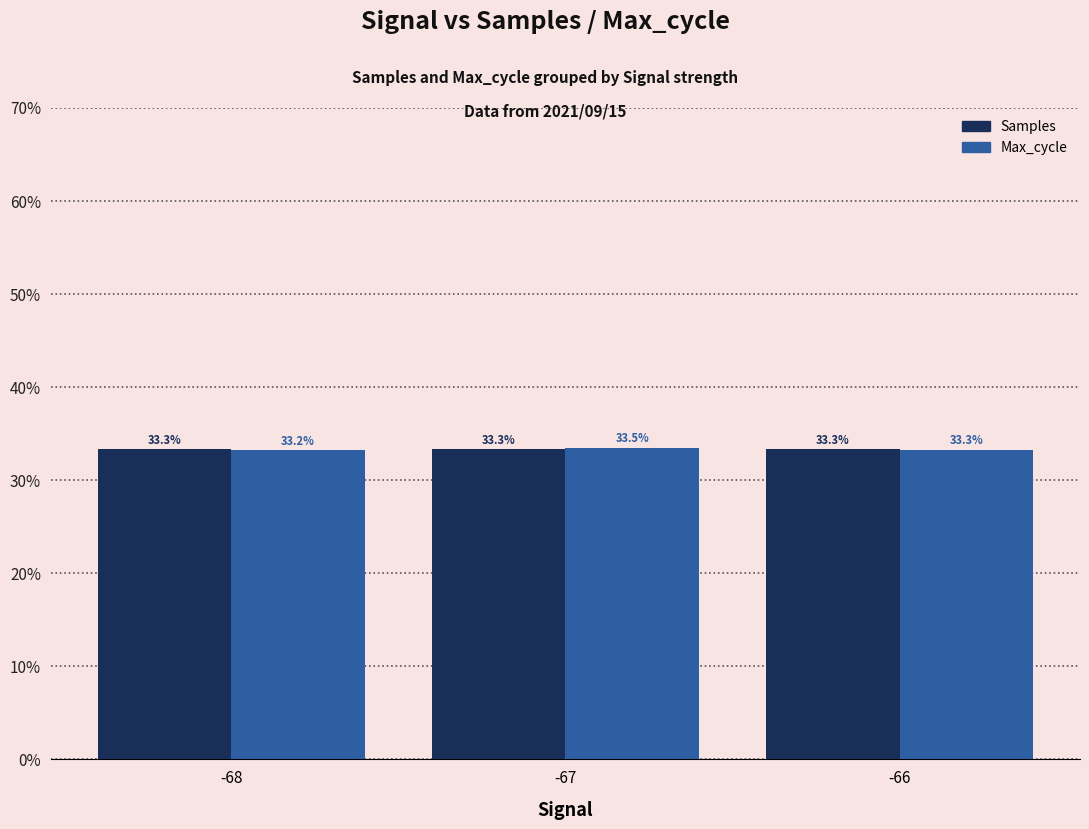

List the labels in order of Max_cycle value, largest first.

-67, -66, -68